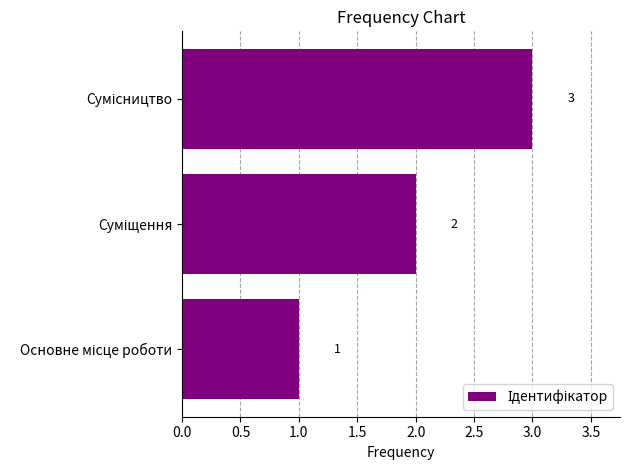

What is the maximum value shown in the chart?

3